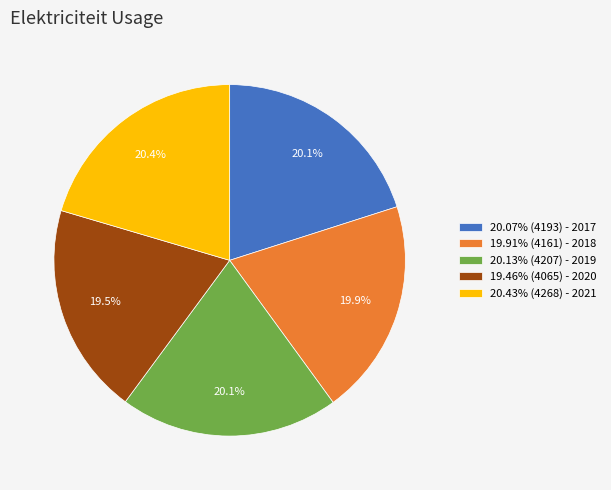

Do 20.13% (4207) - 2019 and 19.46% (4065) - 2020 together represent more than half of the pie?

No